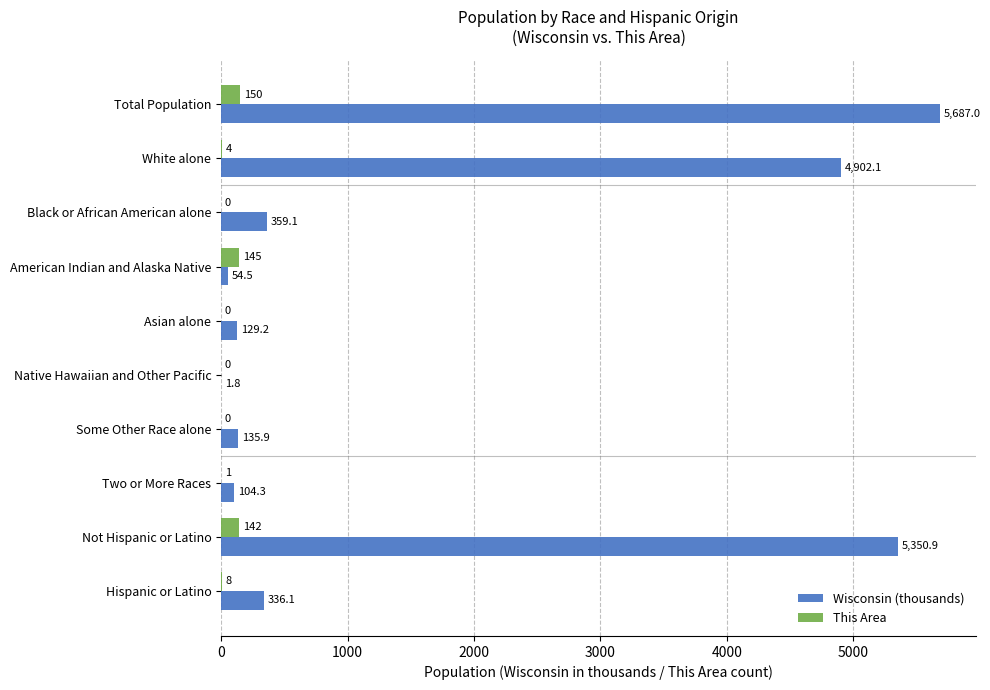

True or false: Wisconsin (thousands) has a value of 6782.0 at White alone.

False